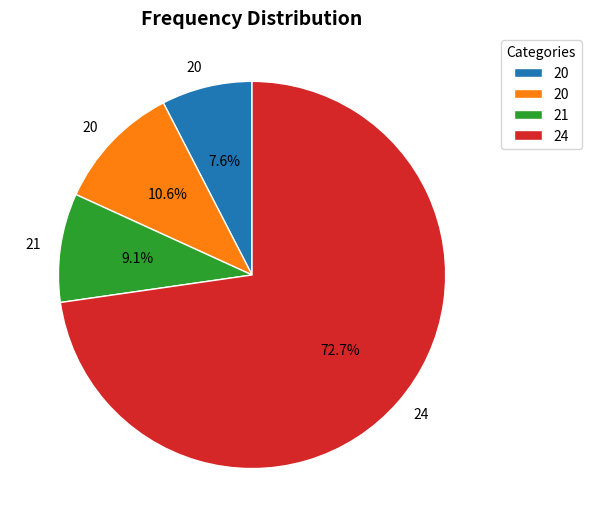

To the nearest percent, what is the average slice percentage?

25%